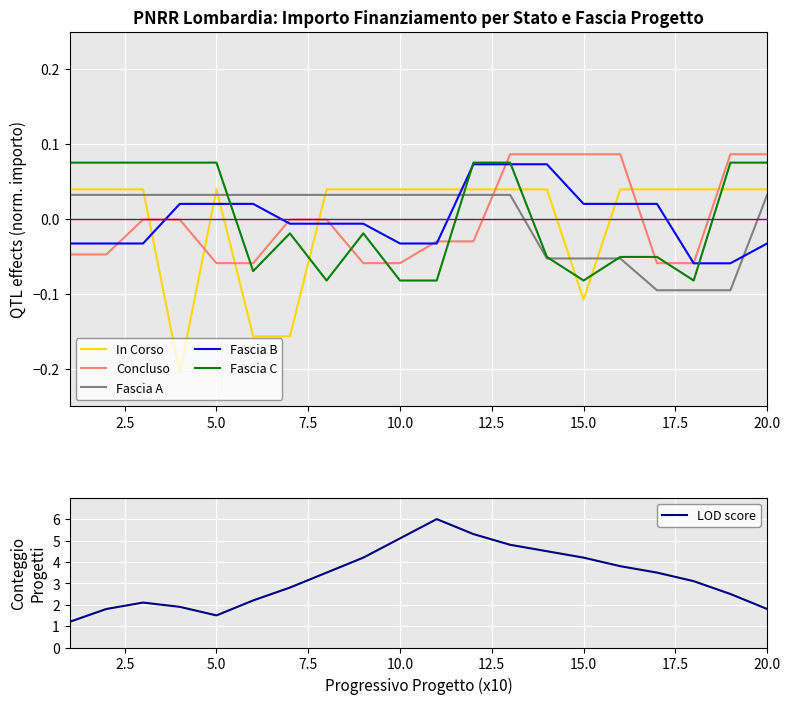

True or false: Fascia B and In Corso cross at least once.

True